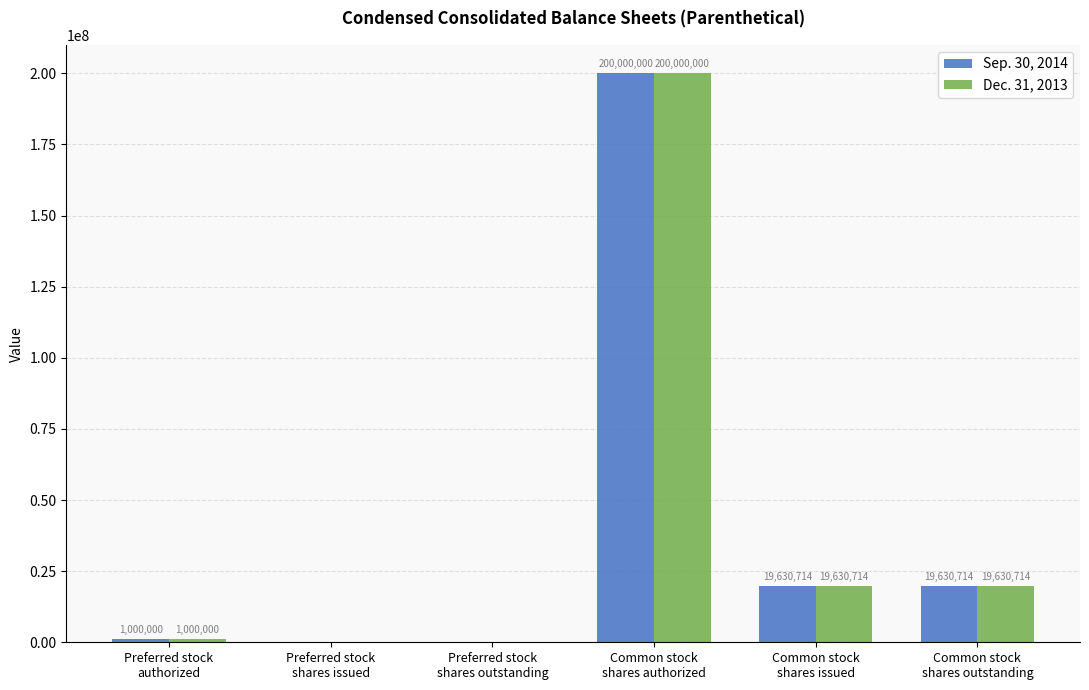

What is the maximum value for Dec. 31, 2013?

200000000